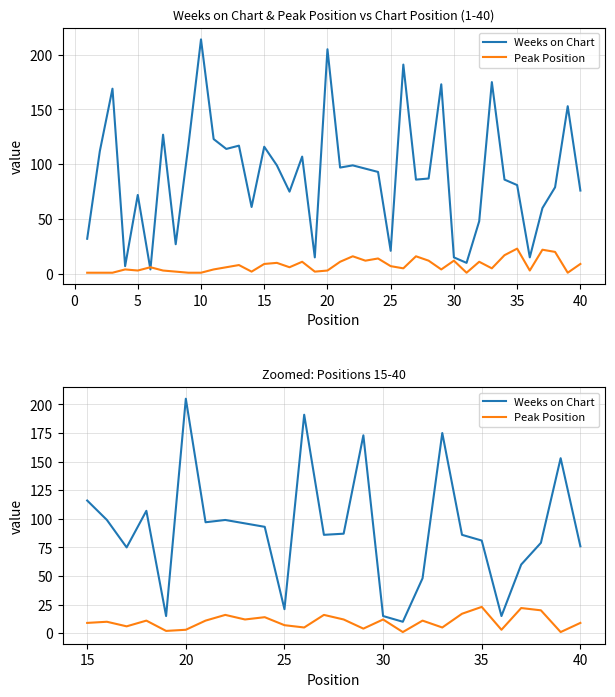

What is the difference between the maximum and minimum values in the Peak Position series?

22